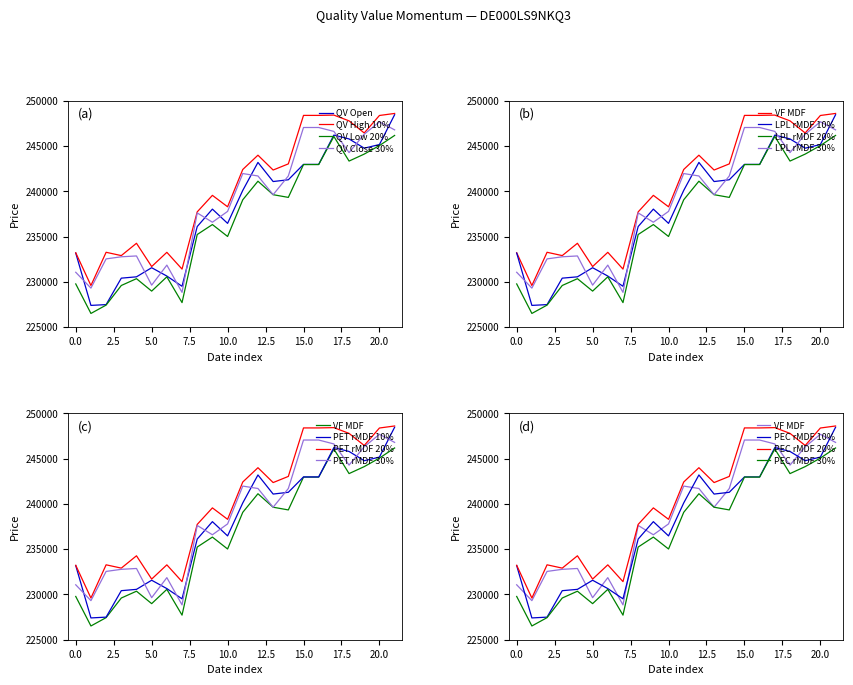

Rank the series at 04.07.2025 from lowest to highest value.

Low, Open, Close, High